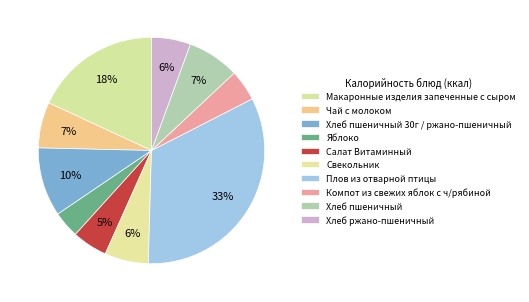

Approximately how many times larger is the value at Чай с молоком compared to Хлеб ржано-пшеничный?

1.2